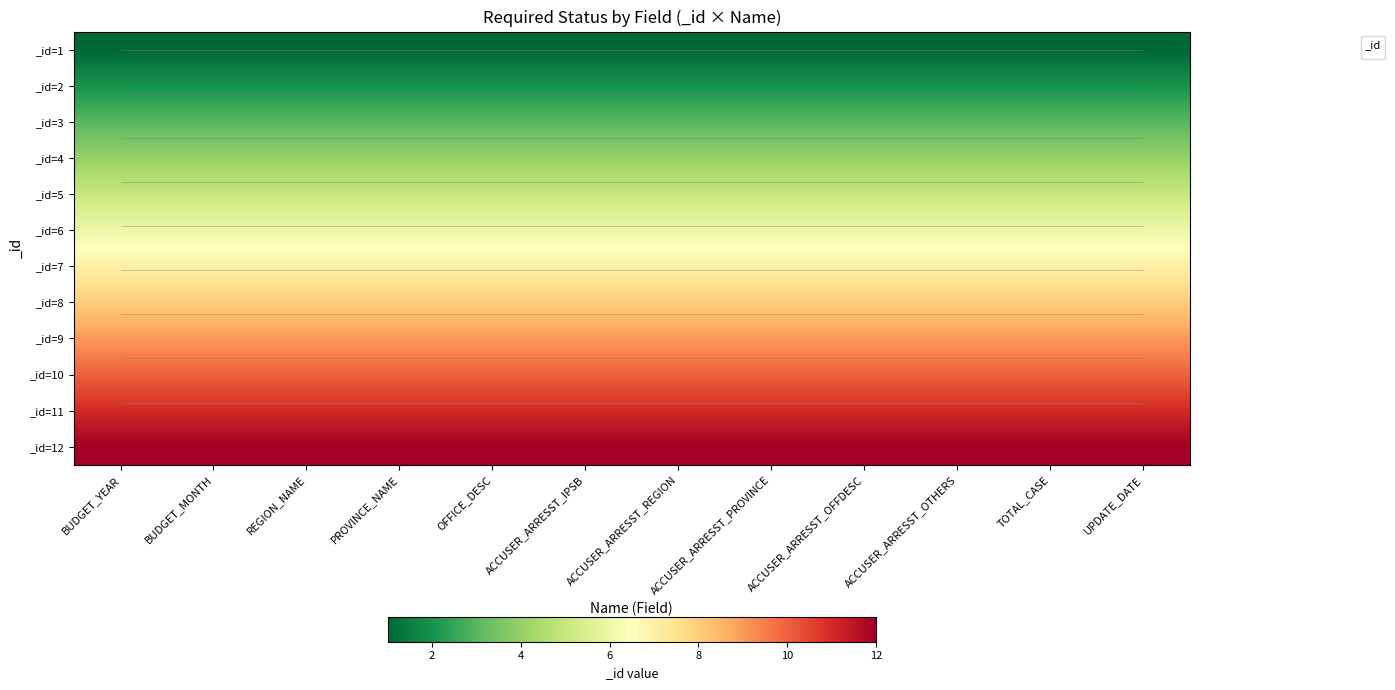

At which label does _id=7 reach its minimum?

BUDGET_YEAR